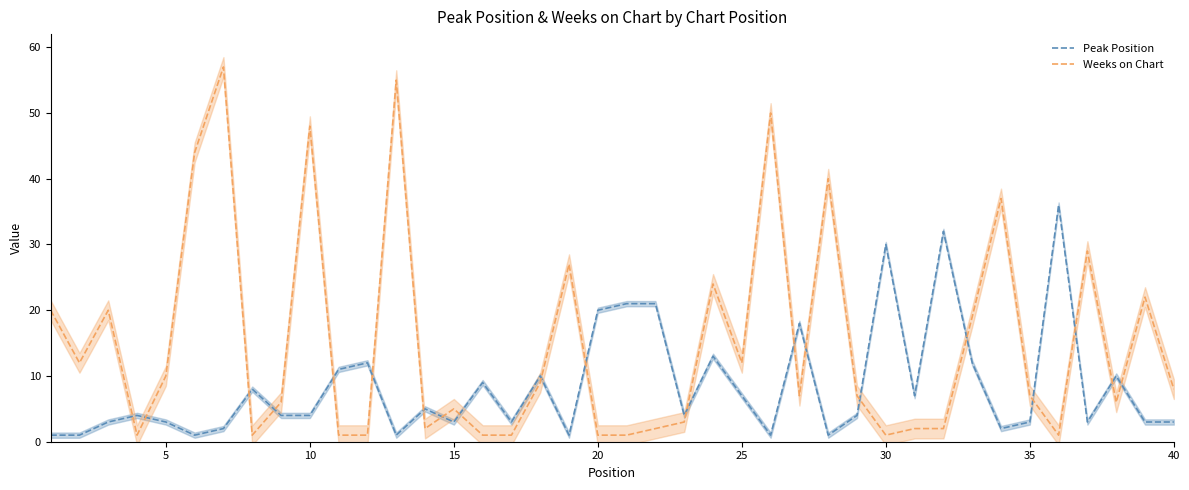

After their last crossing, which series has the higher values: Peak Position or Weeks on Chart?

Weeks on Chart